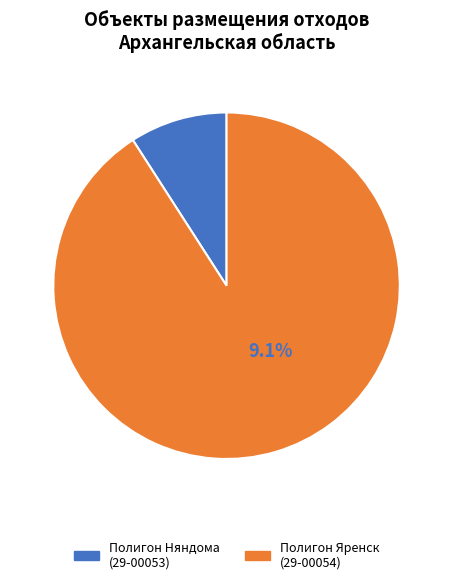

Which slice is the smallest?

Полигон Няндома (29-00053)